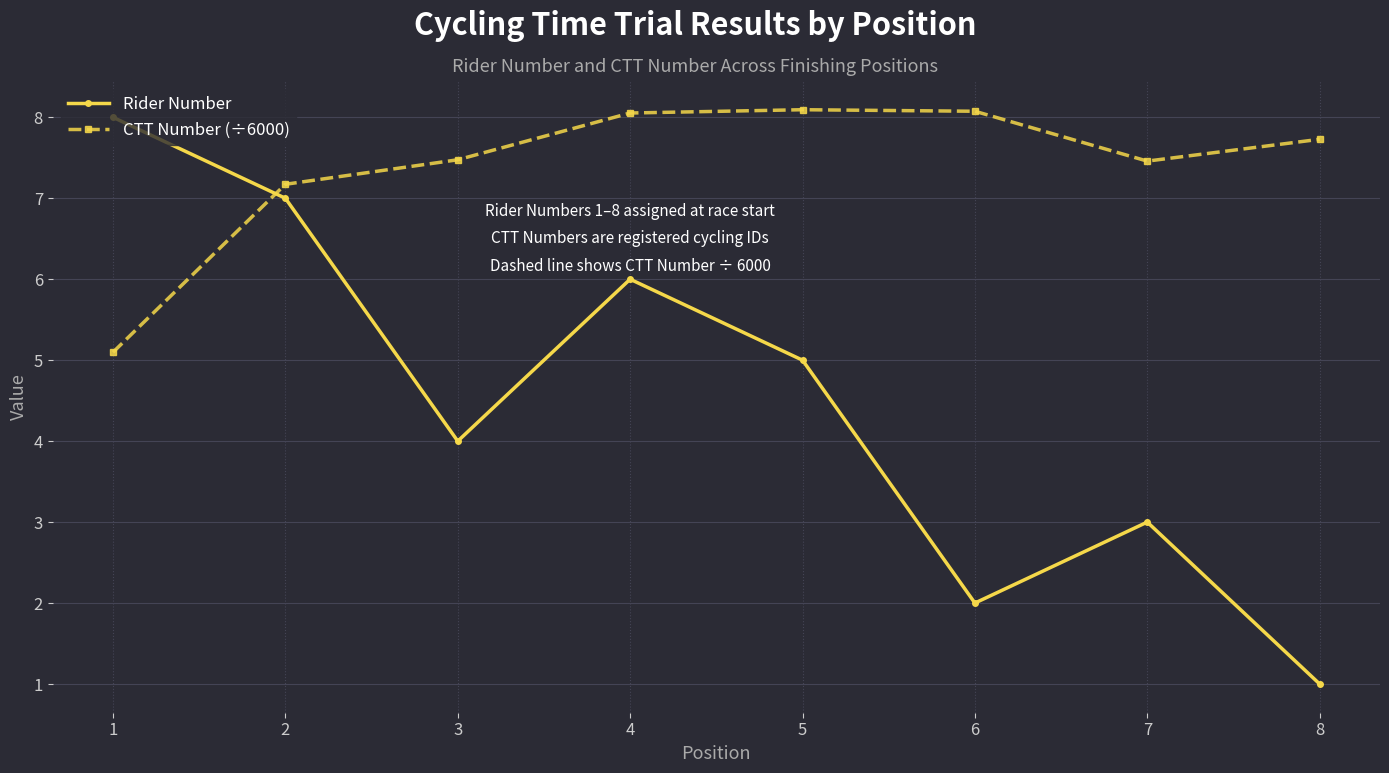

What is the difference between the maximum and minimum values in the Rider Number series?

7.0